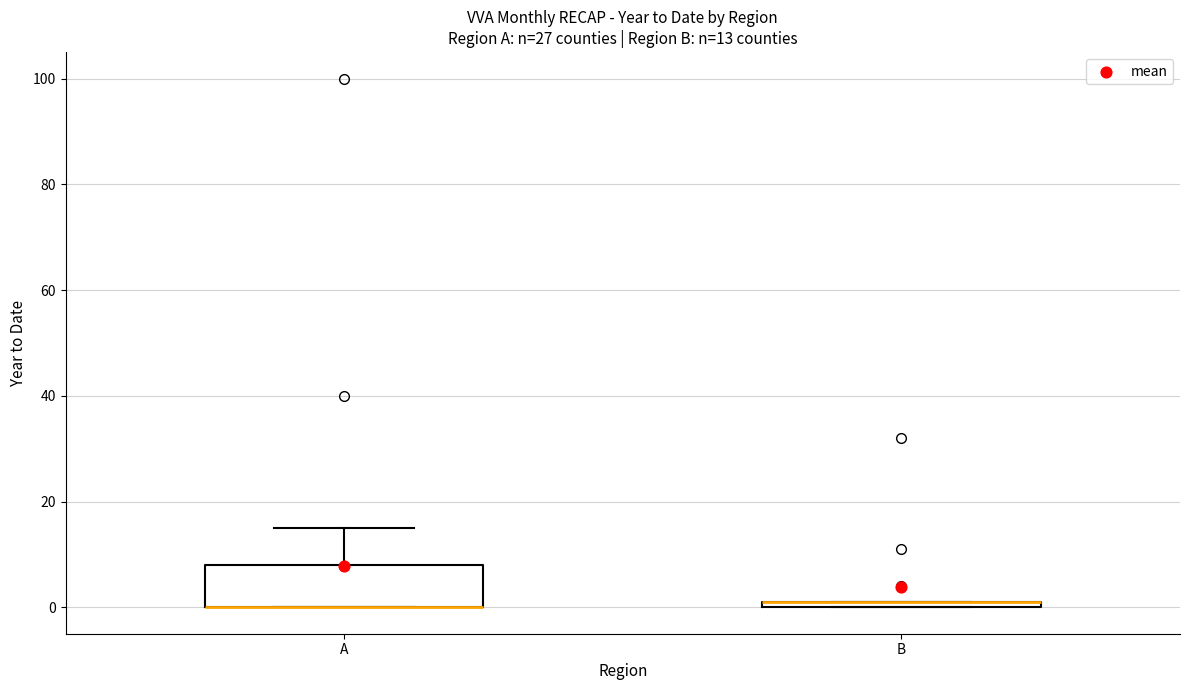

Which box is the tallest, from its lower edge to its upper edge?

A